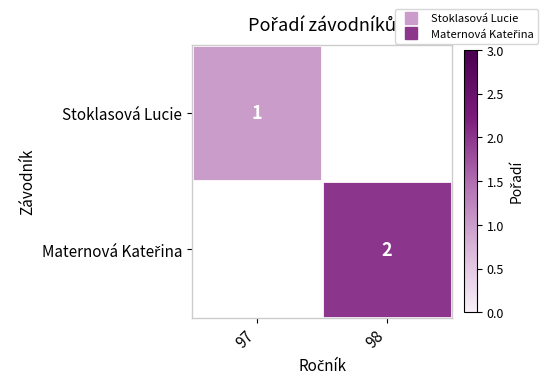

At which label does Stoklasová Lucie reach its minimum?

97